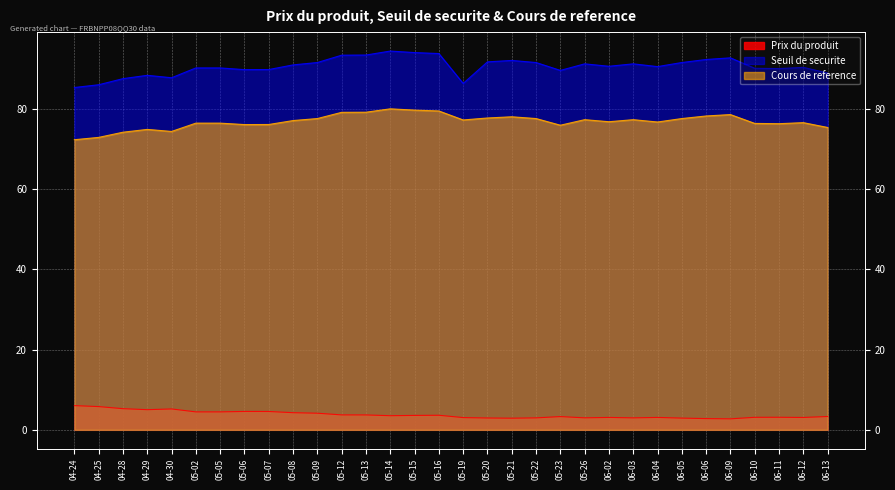

Which has a higher value, 05-22 or 04-25?

04-25